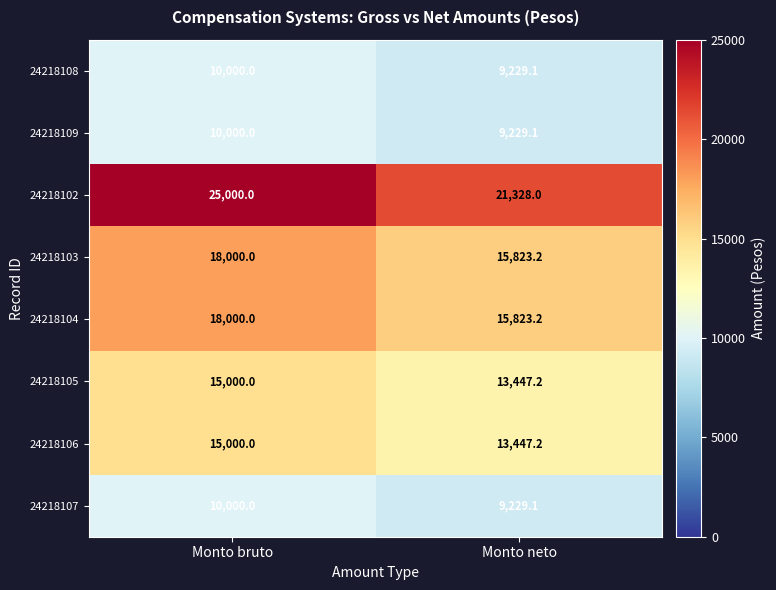

The 24218103 series shows 27821.3 at Monto bruto. True or false?

False